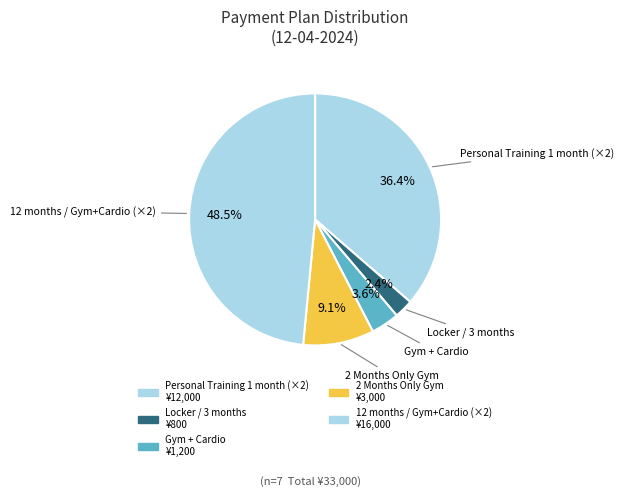

Combined, what portion of the pie is 2 Months Only Gym and Personal Training 1 month (×2)?

45.5%